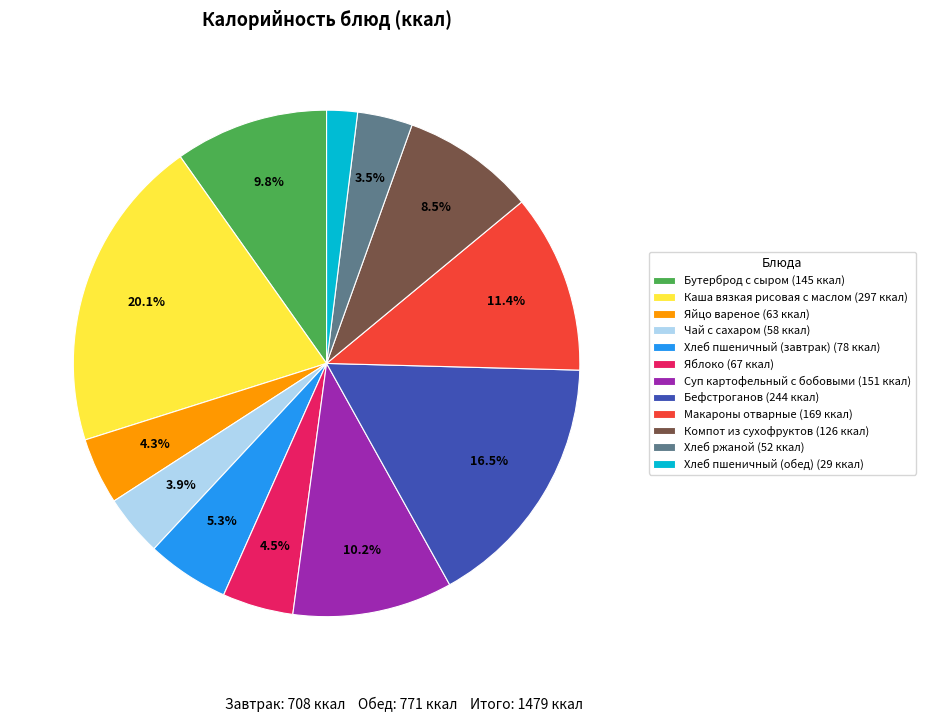

Does any single category account for the majority?

No